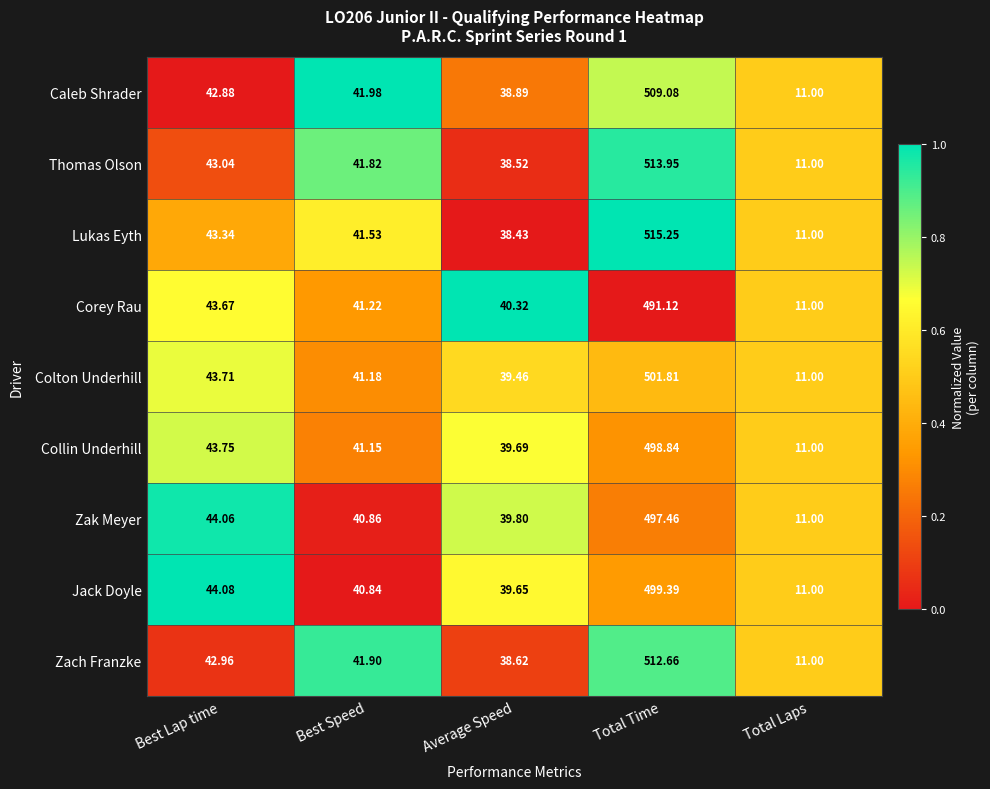

Where does the Collin Underhill series first go above 41?

Best Lap time